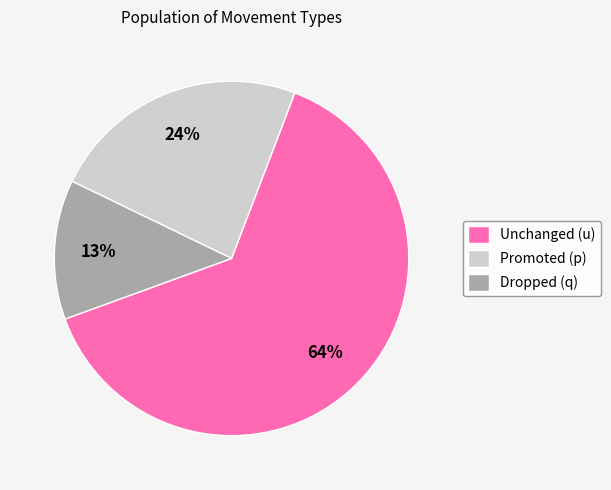

Is Unchanged (u) the majority of the pie?

Yes